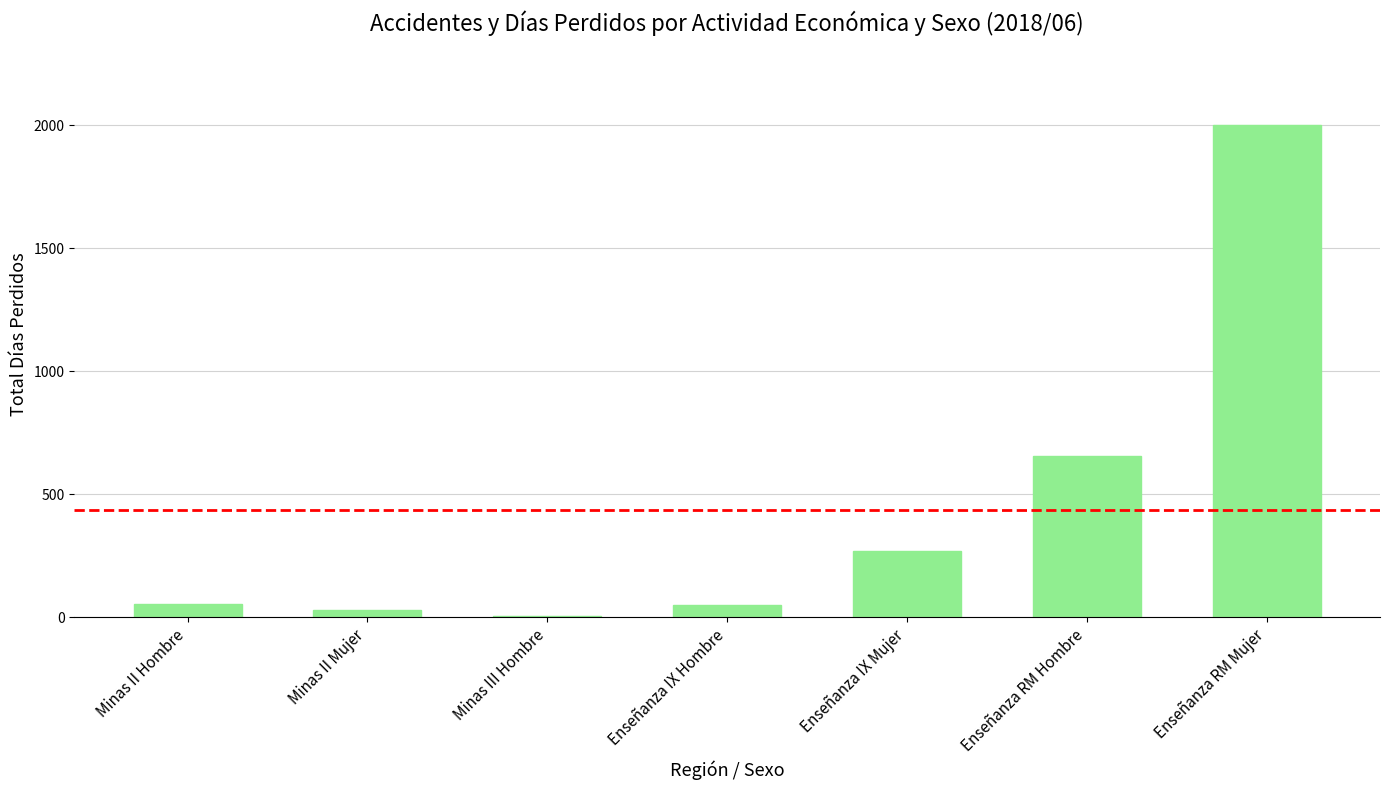

What is the average value?

438